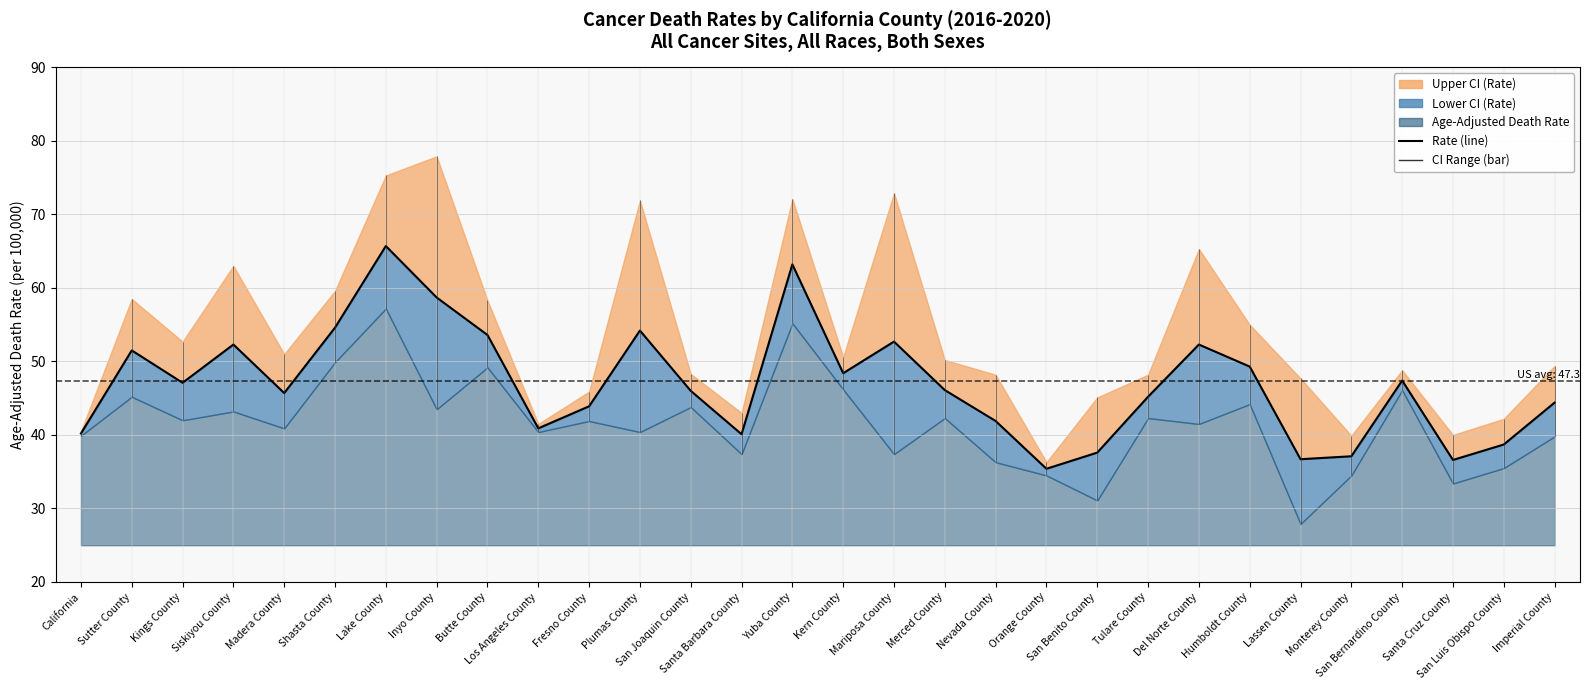

How many values are below 46?

14